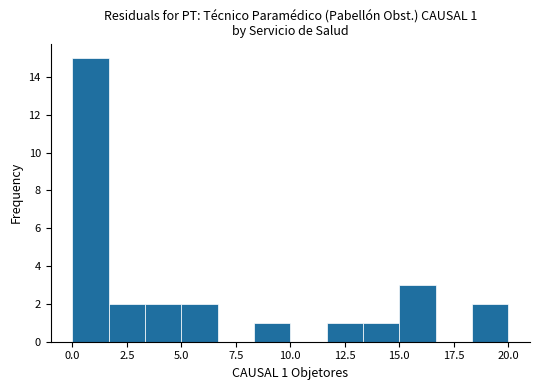

Read against the x-axis, roughly where is the centre of the tallest bar?

1.0